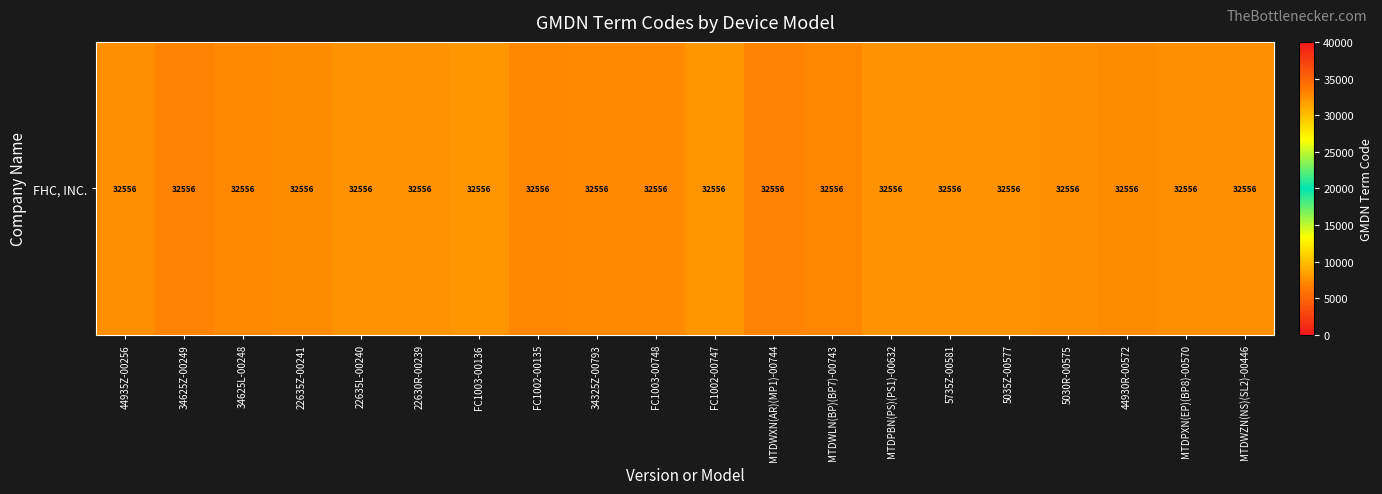

The value at FC1002-00747 is 32076.6. True or false?

True